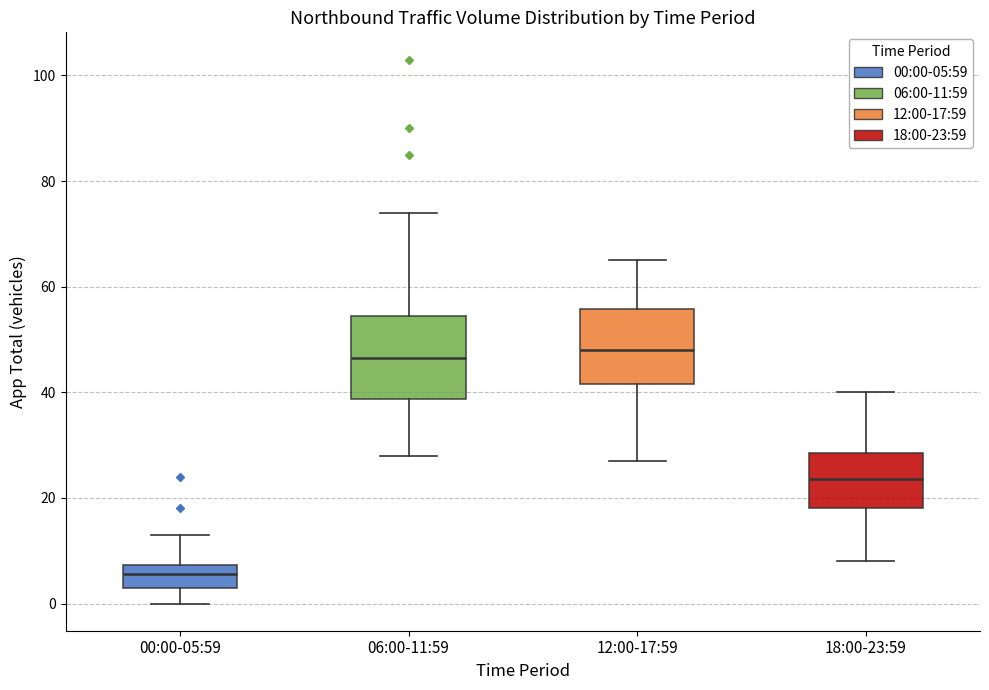

Where is the upper edge of the box for 06:00-11:59 on the y-axis? The values are not printed on the chart, so give them approximately, as read against the axis.

54